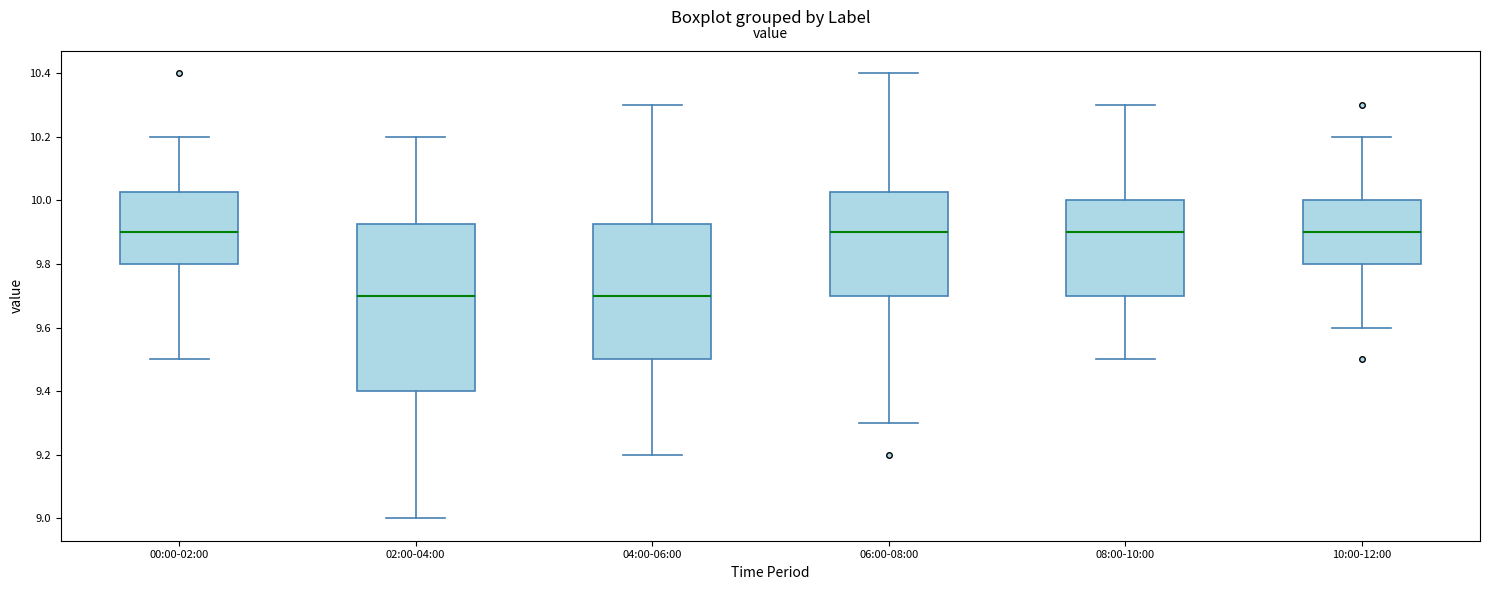

Reading left to right, read every box against the y-axis: the position of its median line, the range the box covers, and the ends of its whiskers. The values are not printed on the chart, so give them approximately, as read against the axis.

00:00-02:00: median 9.90, box 9.80 to 10.02, whiskers 9.50 to 10.20
02:00-04:00: median 9.70, box 9.40 to 9.92, whiskers 9.00 to 10.20
04:00-06:00: median 9.70, box 9.50 to 9.92, whiskers 9.20 to 10.30
06:00-08:00: median 9.90, box 9.70 to 10.02, whiskers 9.30 to 10.40
08:00-10:00: median 9.90, box 9.70 to 10.00, whiskers 9.50 to 10.30
10:00-12:00: median 9.90, box 9.80 to 10.00, whiskers 9.60 to 10.20